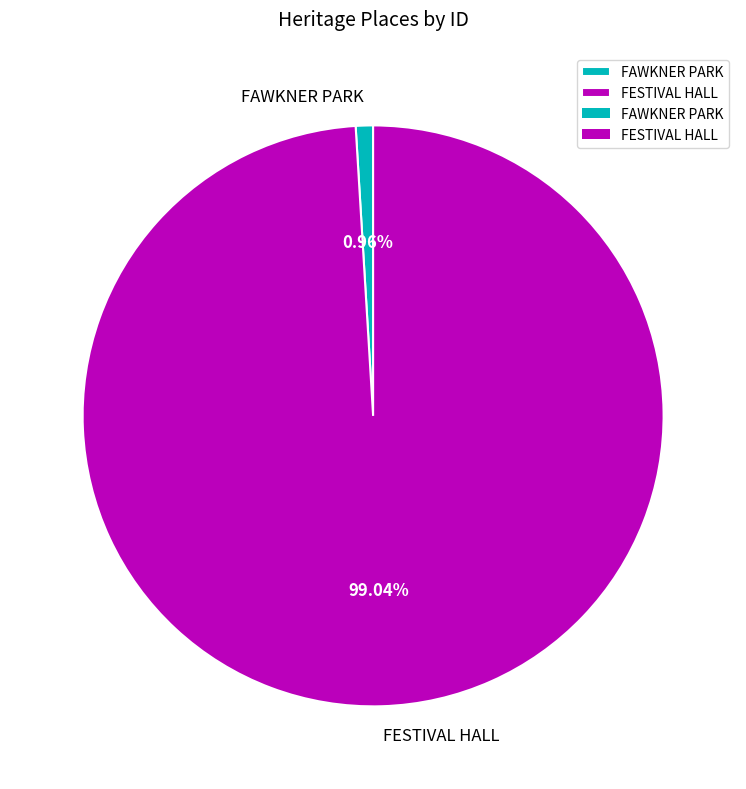

To the nearest percent, what portion does FAWKNER PARK represent?

1%